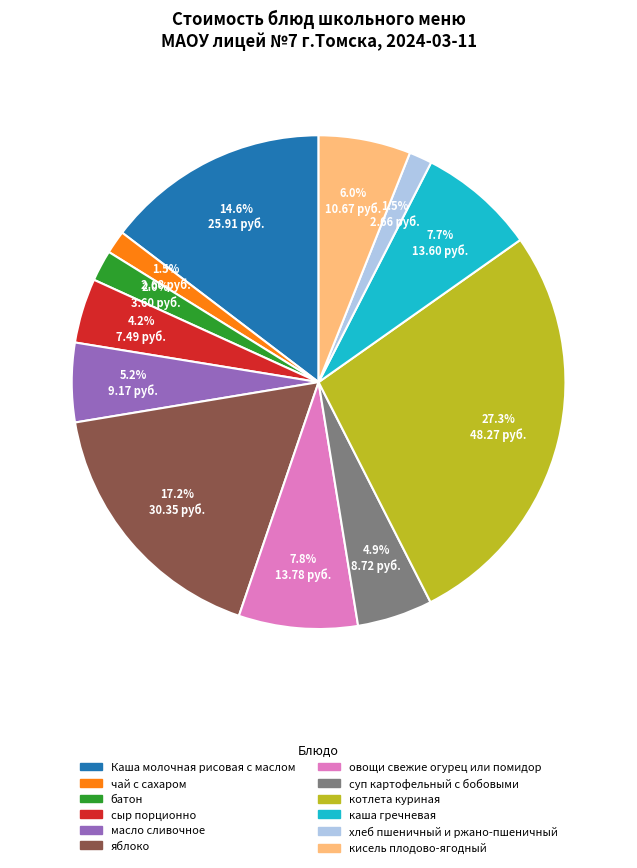

Is it true that суп картофельный с бобовыми is 18% of the pie?

False